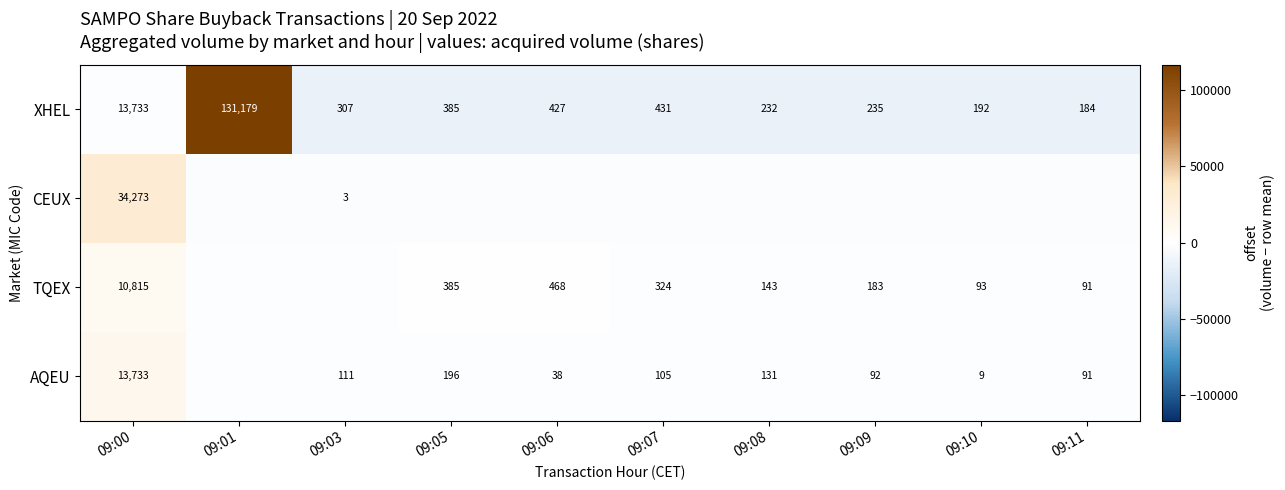

What is the sum of all XHEL values?

147305.0